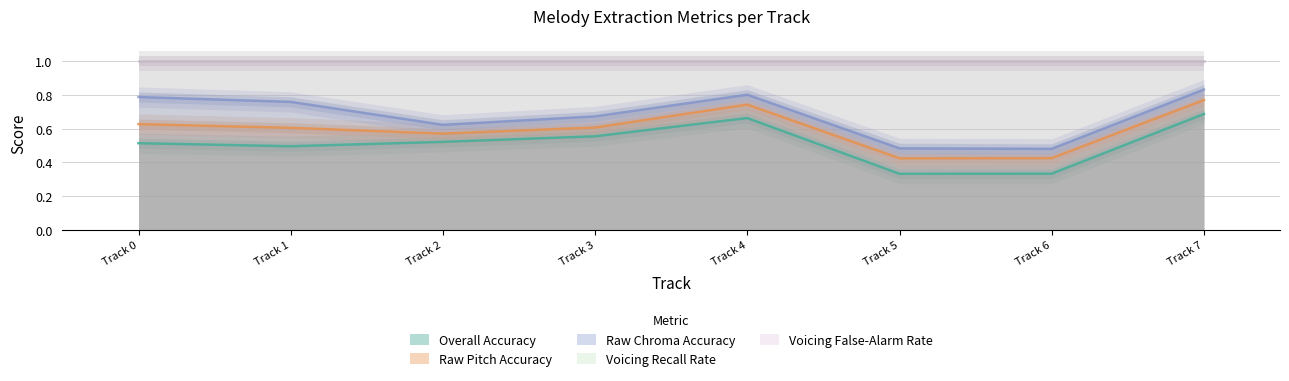

True or false: Overall Accuracy and Raw Chroma Accuracy intersect in this chart.

False